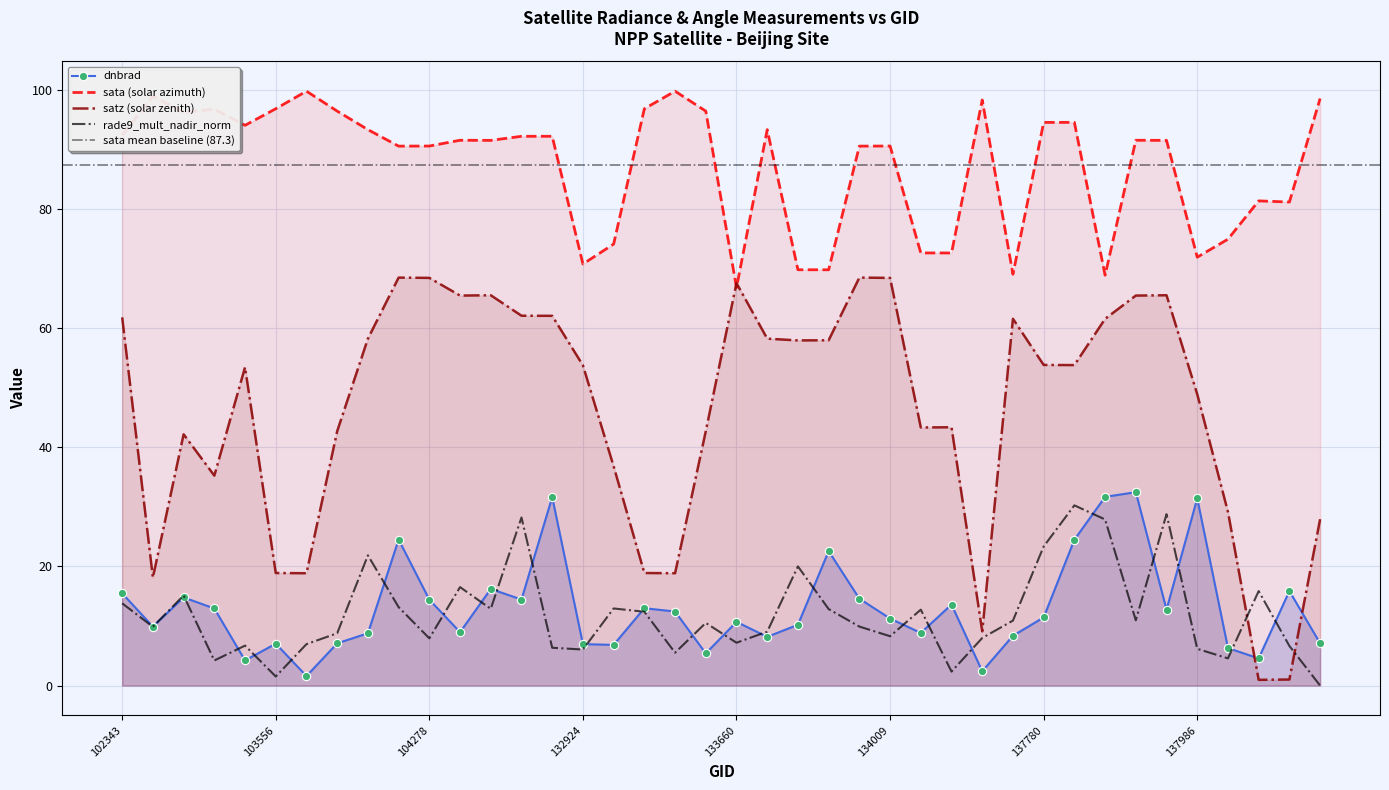

What is the value of the dnbrad point at the 1st from the left?

15.5